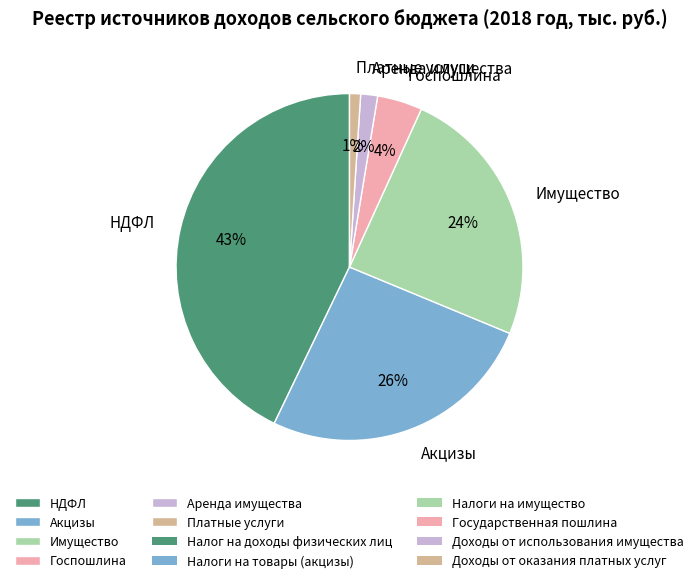

How many segments does this pie chart have?

6